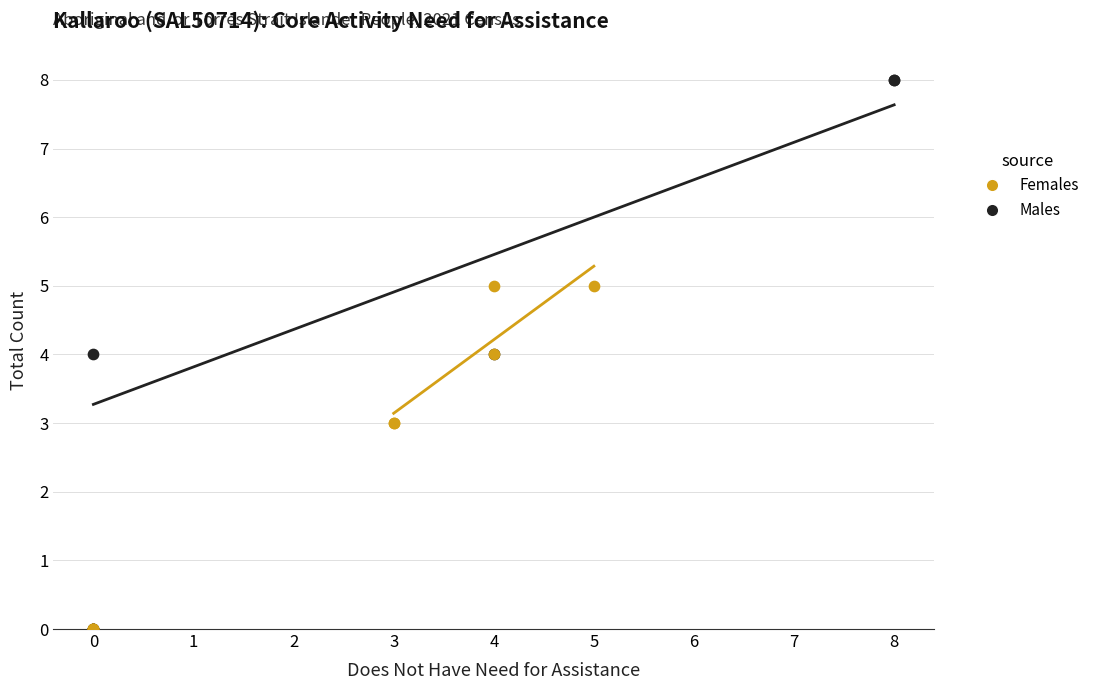

Which series contains the highest Y value?

Males